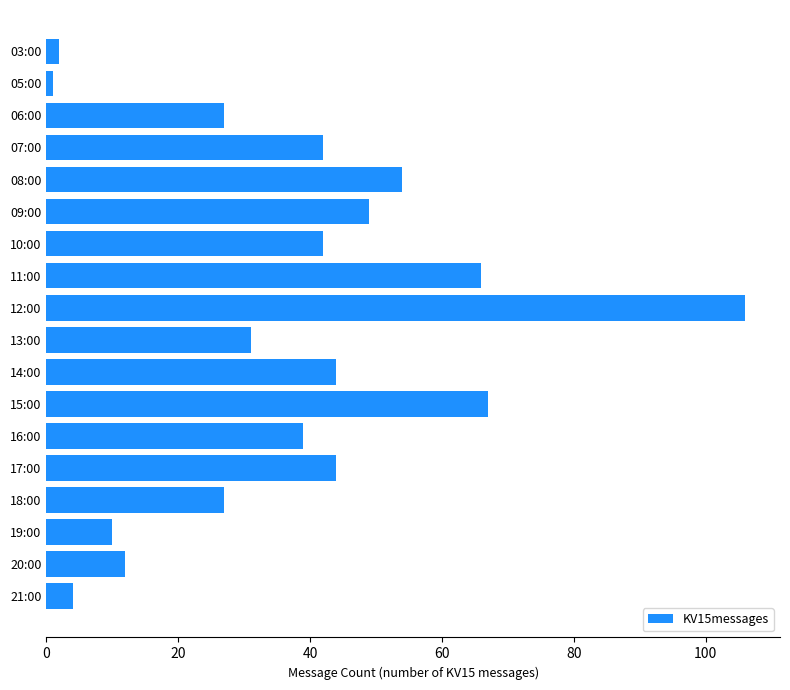

What is the change in value from 07:00 to 12:00?

+64